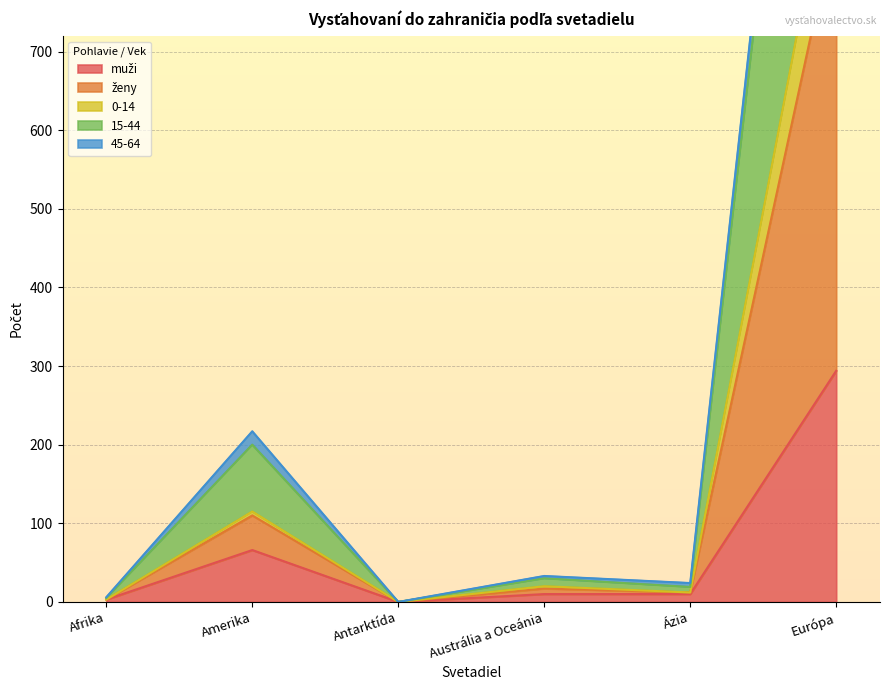

Which series has the widest spread of values?

15-44